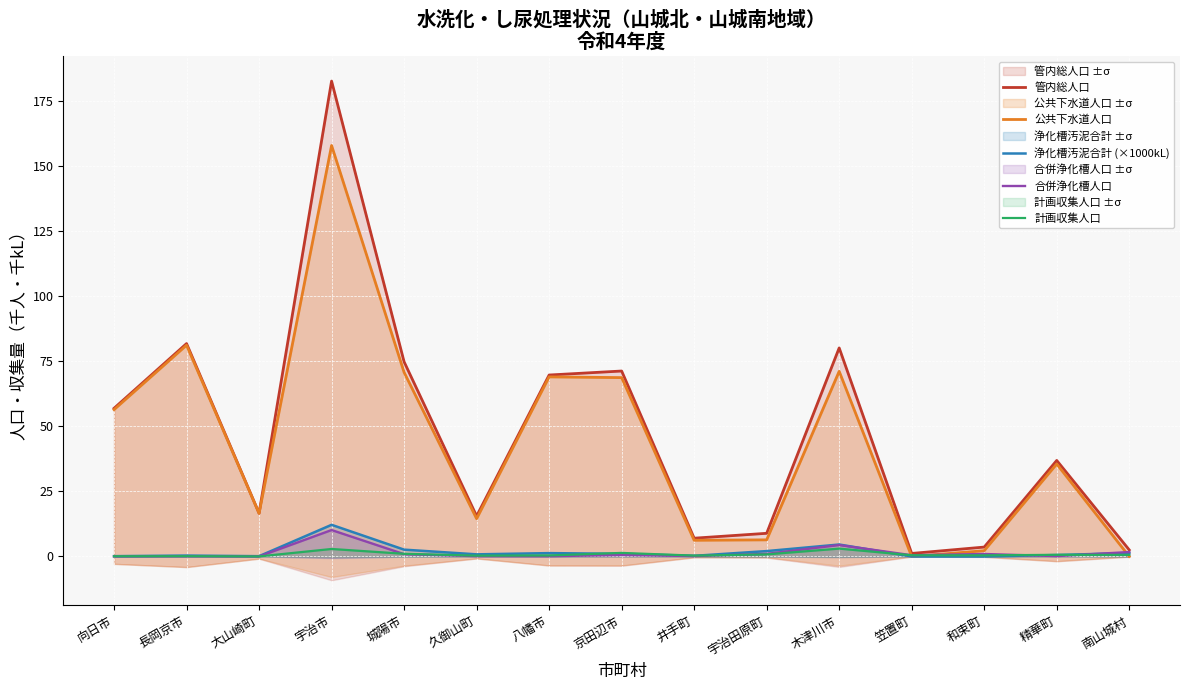

How many interior local peaks does the 浄化槽汚泥合計 (×1000kL) series have?

4